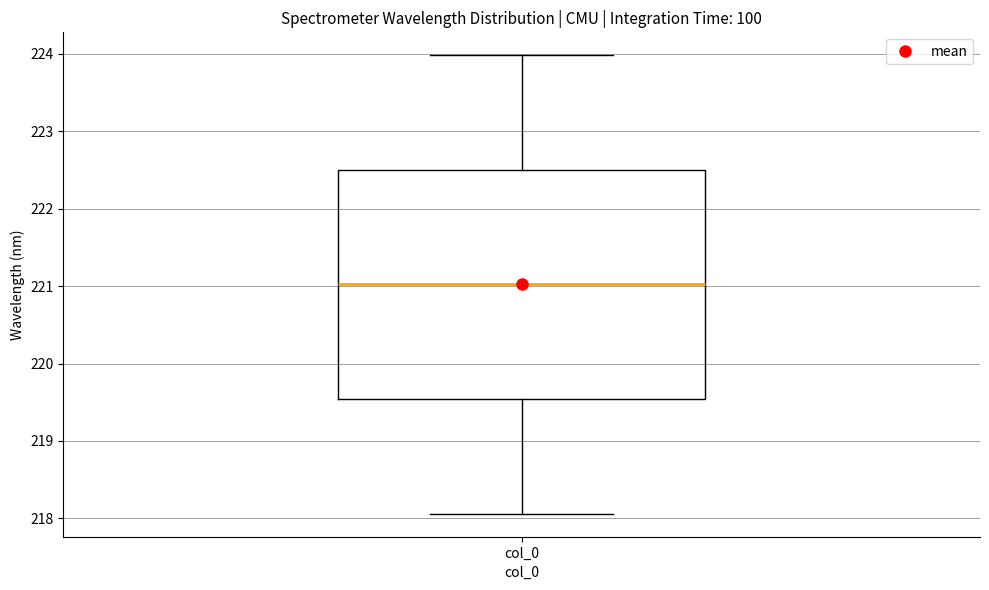

Where is the upper edge of the box for col_0 on the y-axis? The values are not printed on the chart, so give them approximately, as read against the axis.

222.5